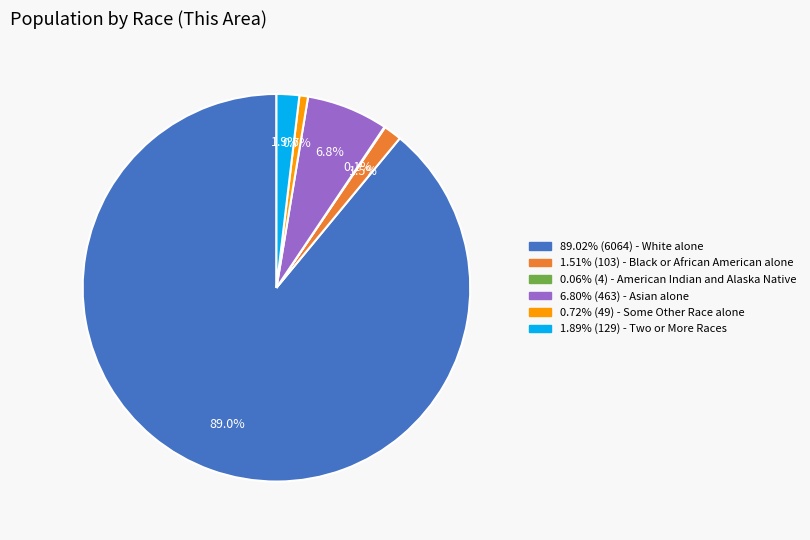

Does 89.02% (6064) - White alone account for over 50% of the chart?

Yes